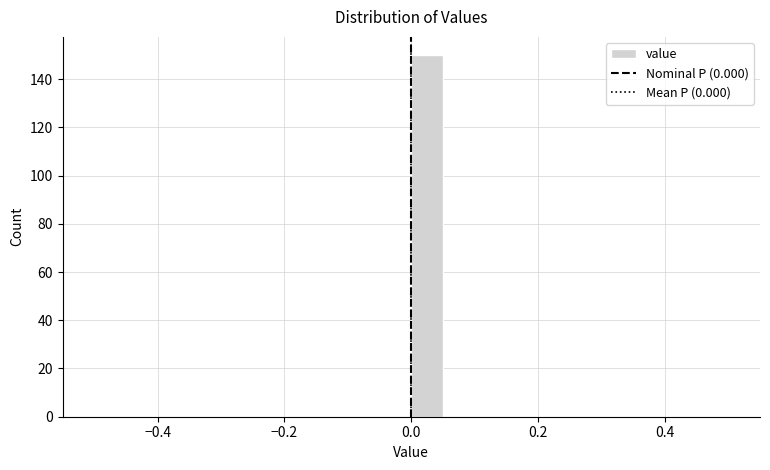

Around what value on the x-axis is the tallest bar? Give the approximate position of its centre, as read against the axis.

0.02